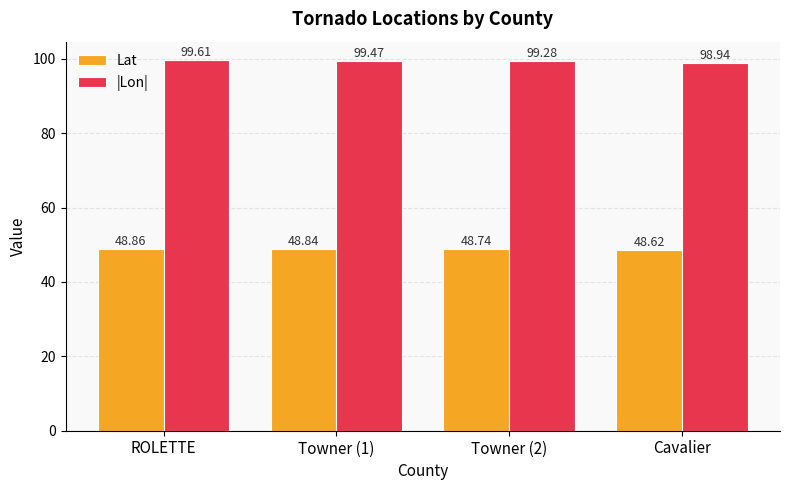

Which series has the largest total across all categories?

|Lon|